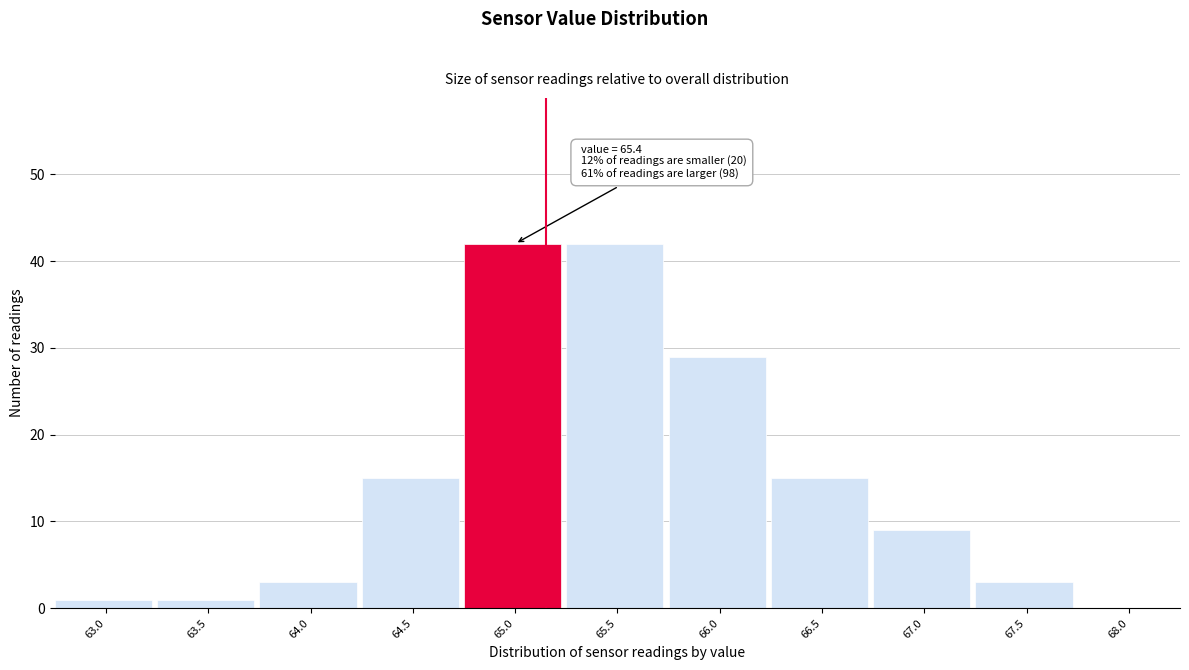

Reading left to right, list all the values displayed in this chart.

63.0=1	63.5=1	64.0=3	64.5=15	65.0=42	65.5=42	66.0=29	66.5=15	67.0=9	67.5=3	68.0=0